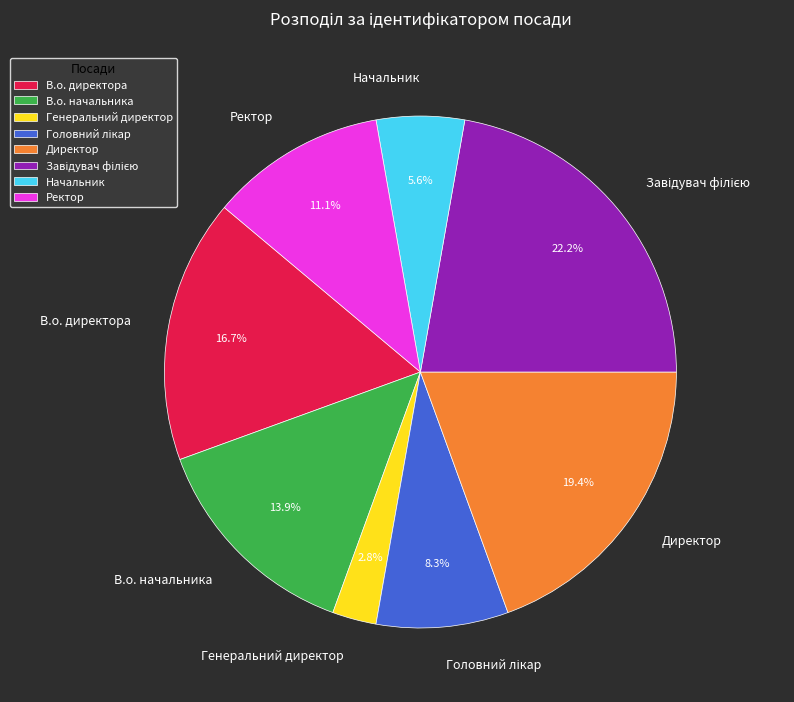

What is the smallest slice in the pie chart?

Генеральний директор